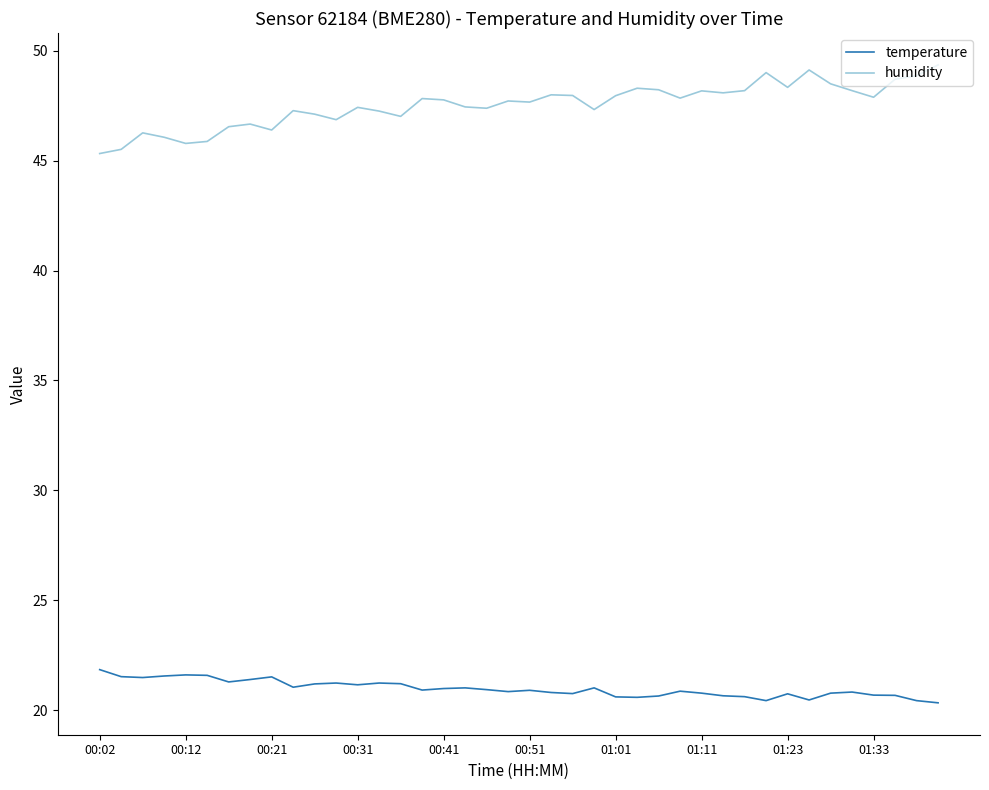

True or false: temperature and humidity cross at least once.

False